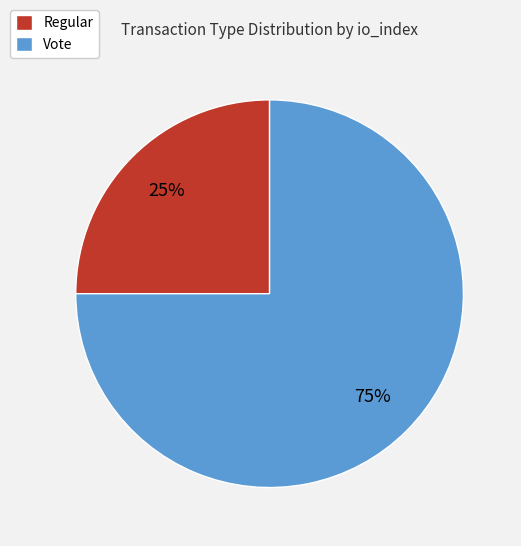

What percentage is the Vote slice, to the nearest percent?

75%